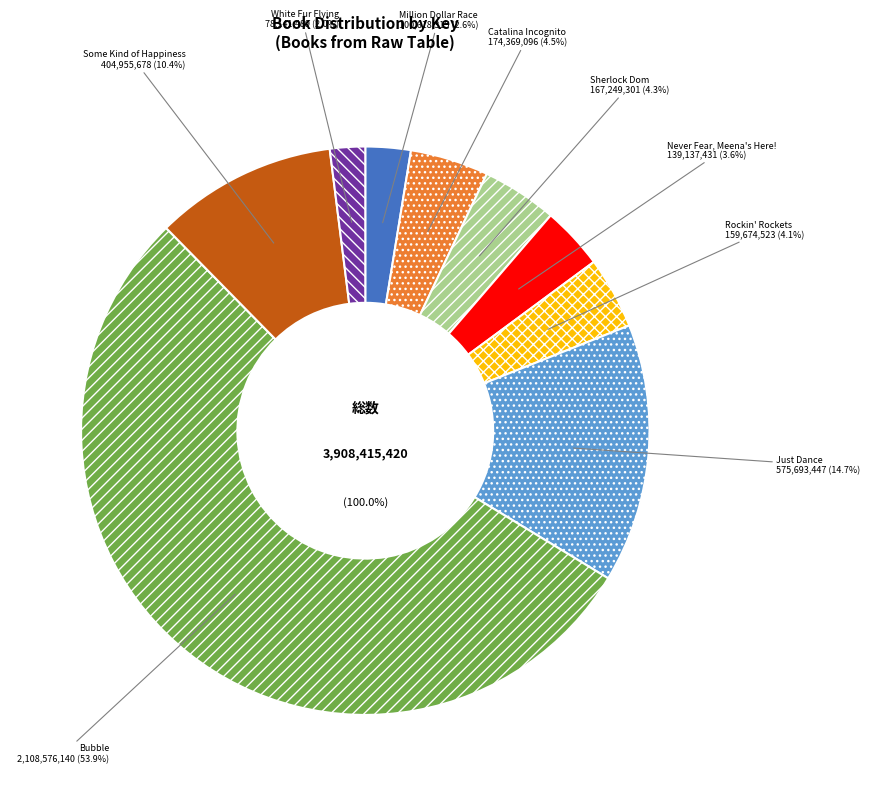

What percentage do Some Kind of Happiness and Just Dance together represent?

25.1%